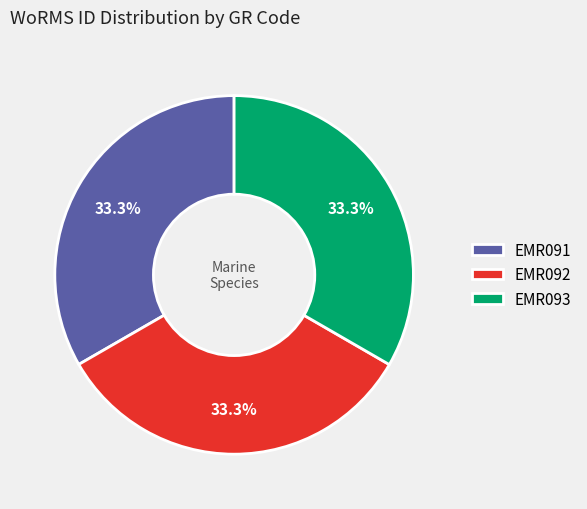

Is EMR093 the majority of the pie?

No